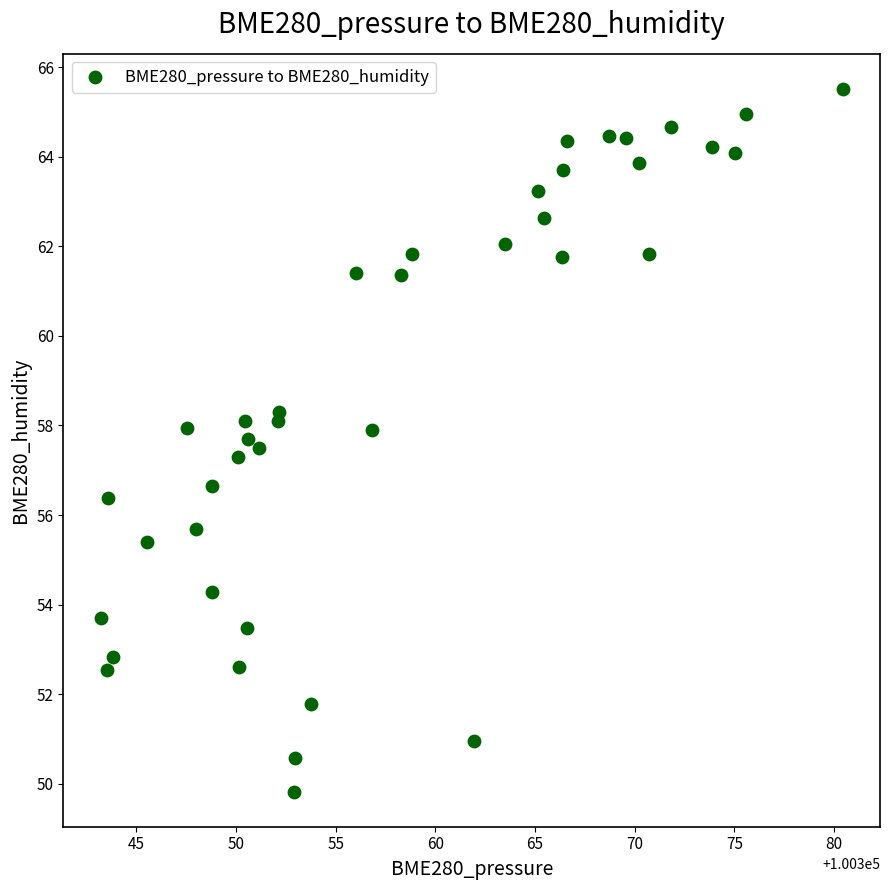

What is the range of X values (max minus min)?

37.2